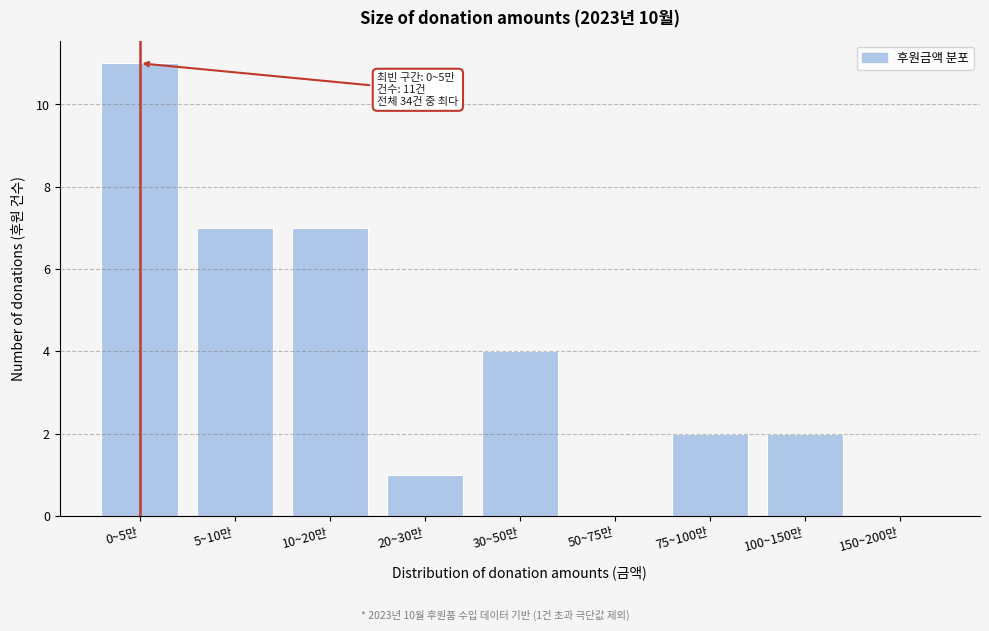

Reading left to right, extract all data points from this chart.

0~5만=11	5~10만=7	10~20만=7	20~30만=1	30~50만=4	50~75만=0	75~100만=2	100~150만=2	150~200만=0